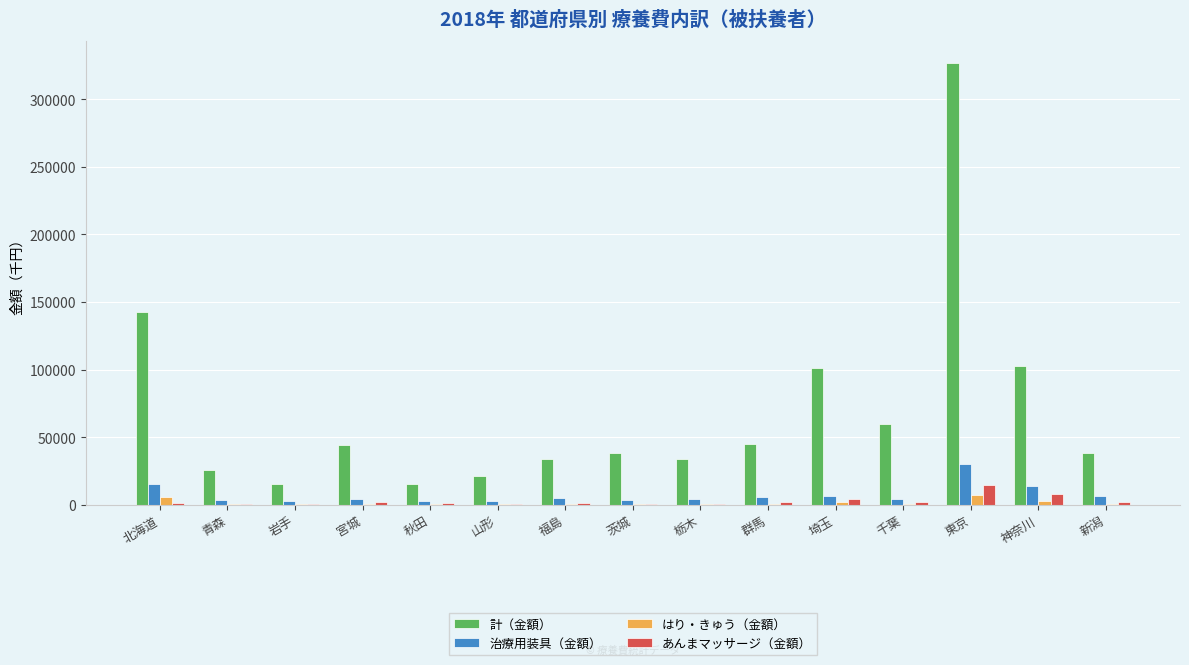

What is the average value of the はり・きゅう（金額） series?

1394.3